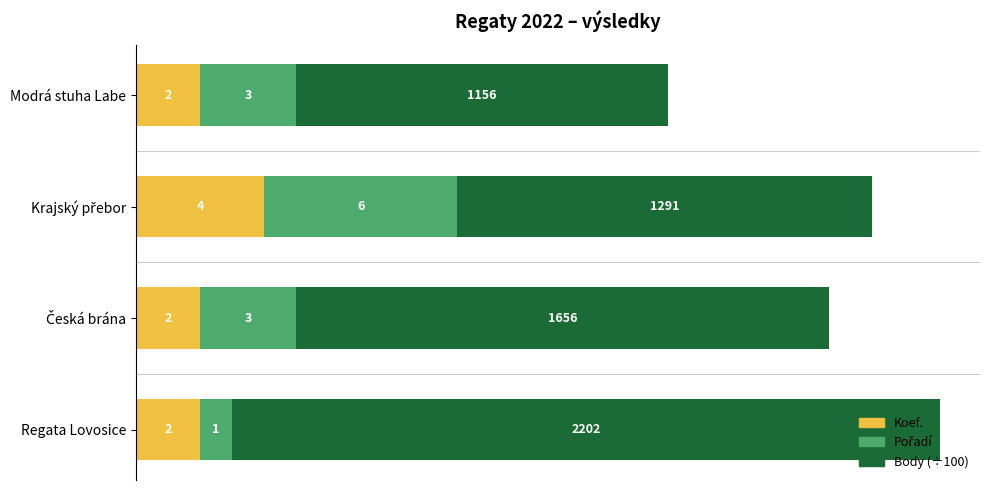

What is the approximate value of Koef. at Regata Lovosice?

2.0